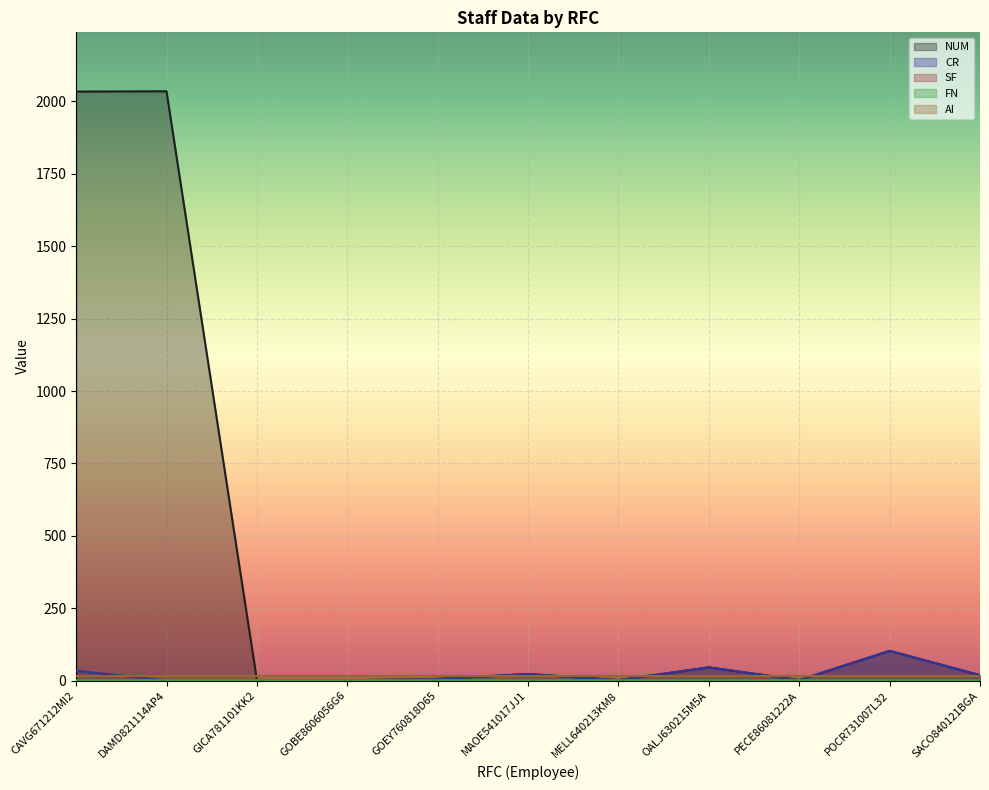

Which series has the widest spread of values?

NUM